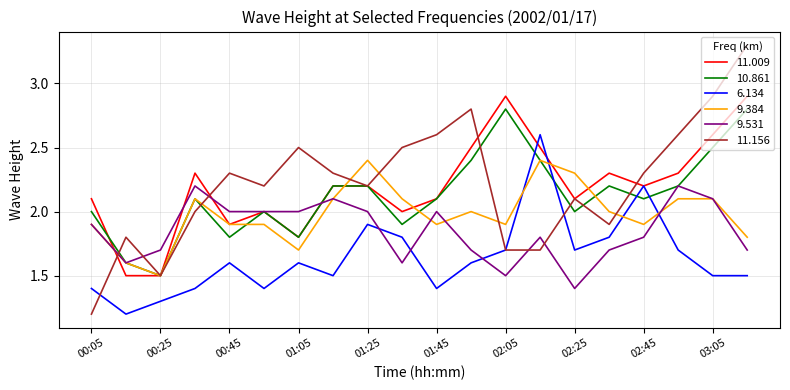

What is the maximum value shown in the chart?

3.3